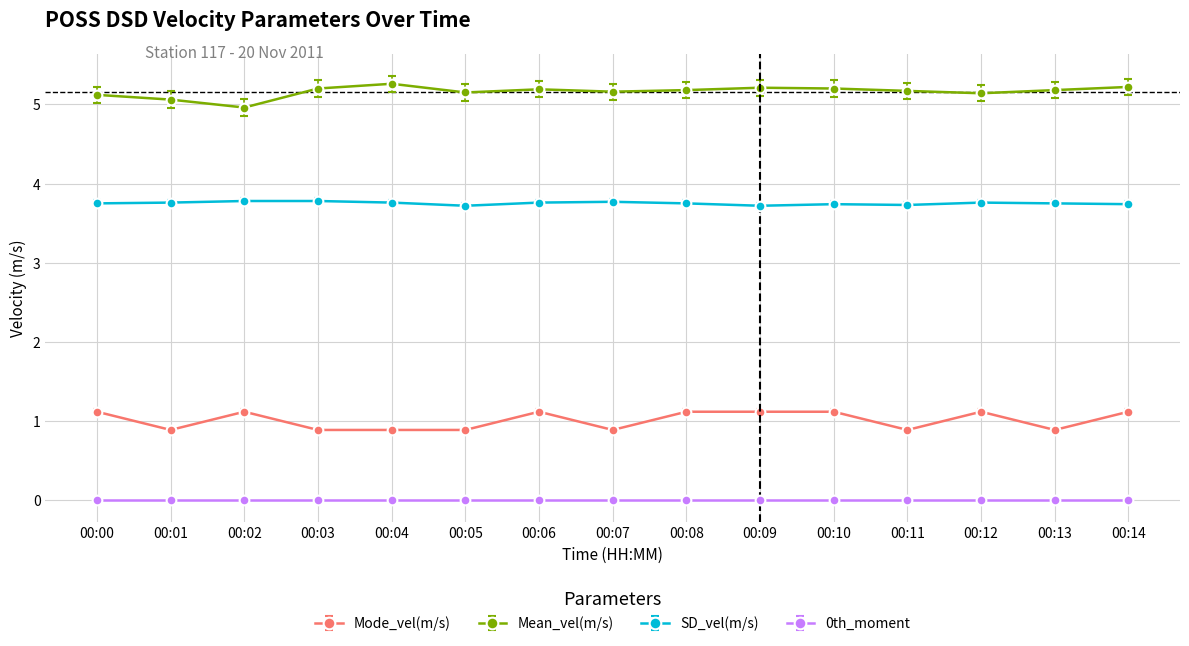

What is the difference between the highest and lowest values at 00:06?

5.2